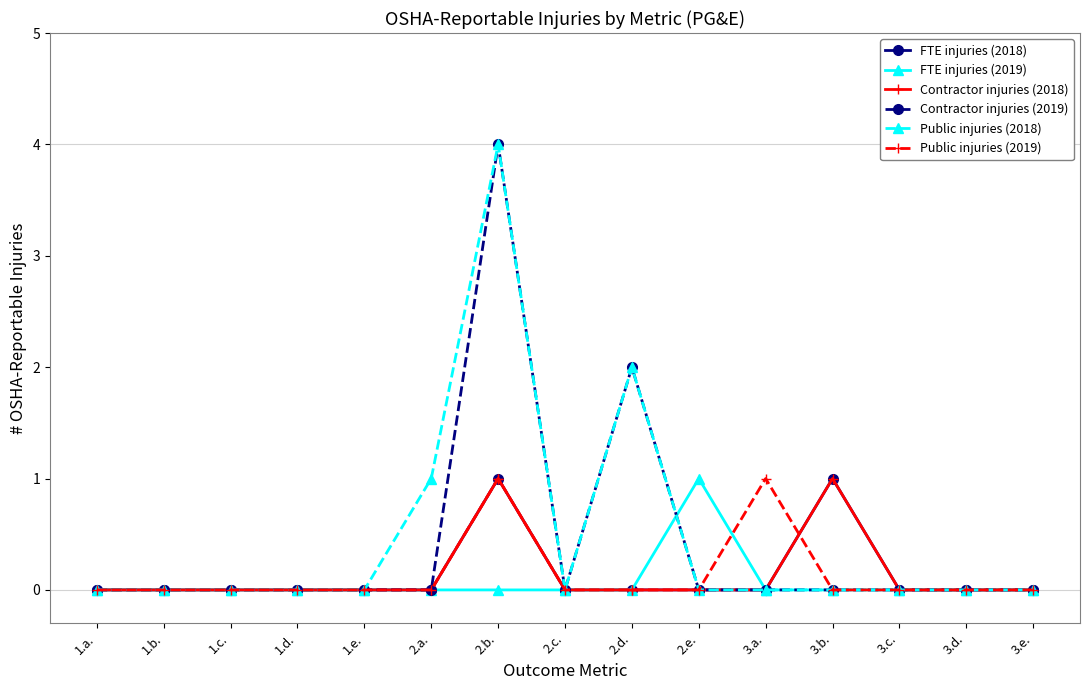

The value of Contractor injuries (2018) at 3.a. is 0. True or false?

True